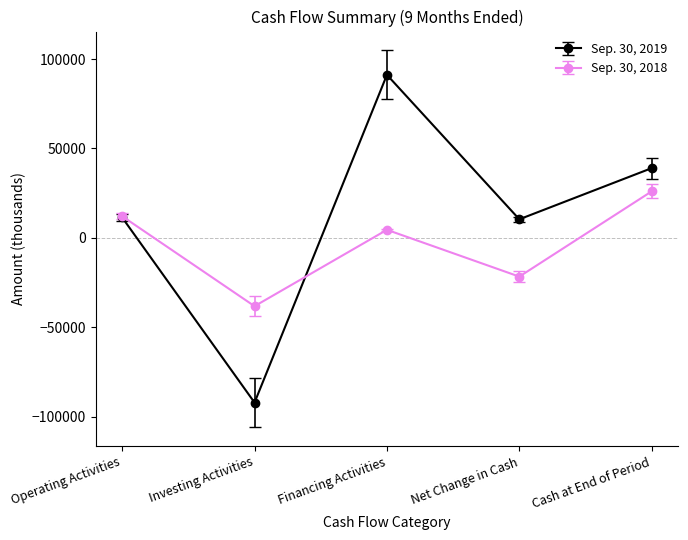

What position from the right is Financing Activities?

3